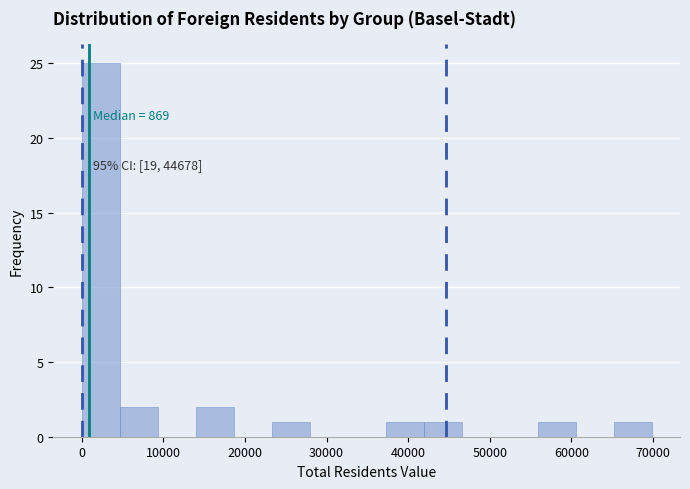

Which range on the x-axis has the tallest bar?

0 to 5000